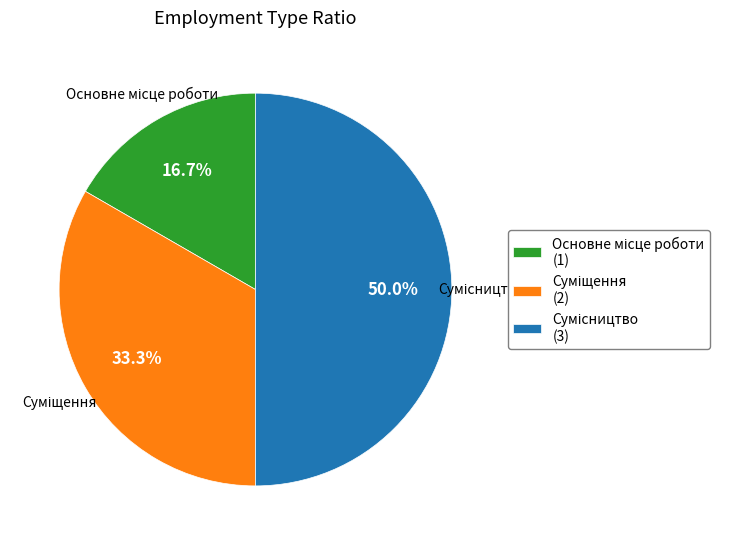

To the nearest percent, what portion does Сумісництво represent?

50%